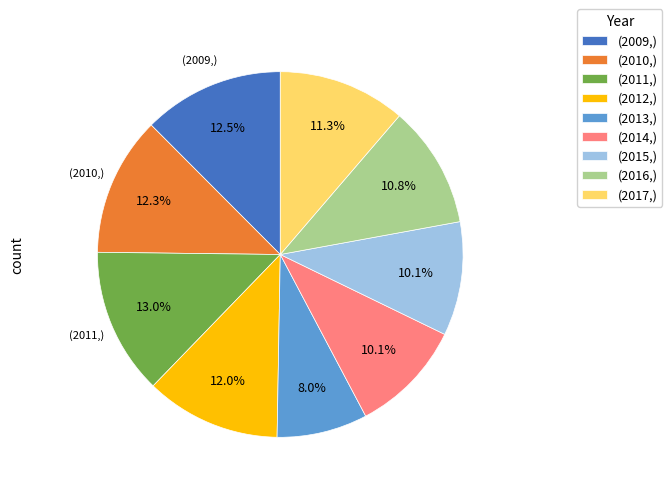

Do (2011,) and (2014,) together represent more than half of the pie?

No